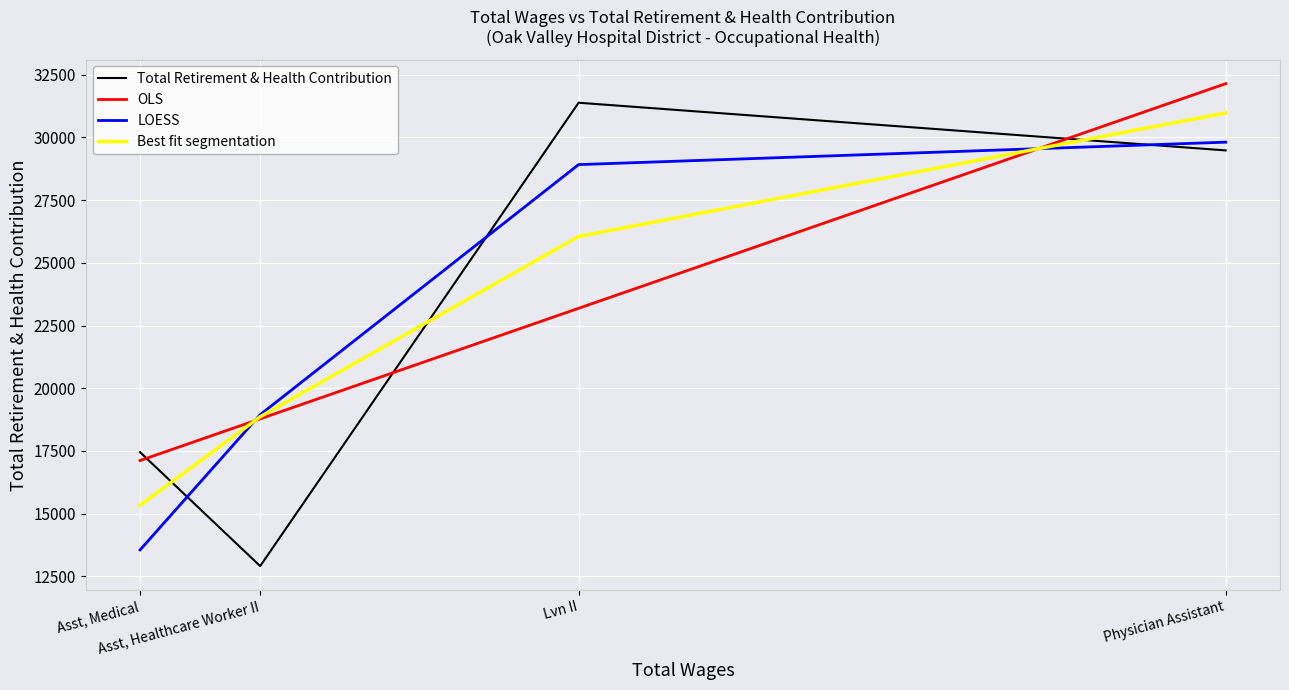

True or false: Total Retirement & Health Contribution and OLS intersect in this chart.

True